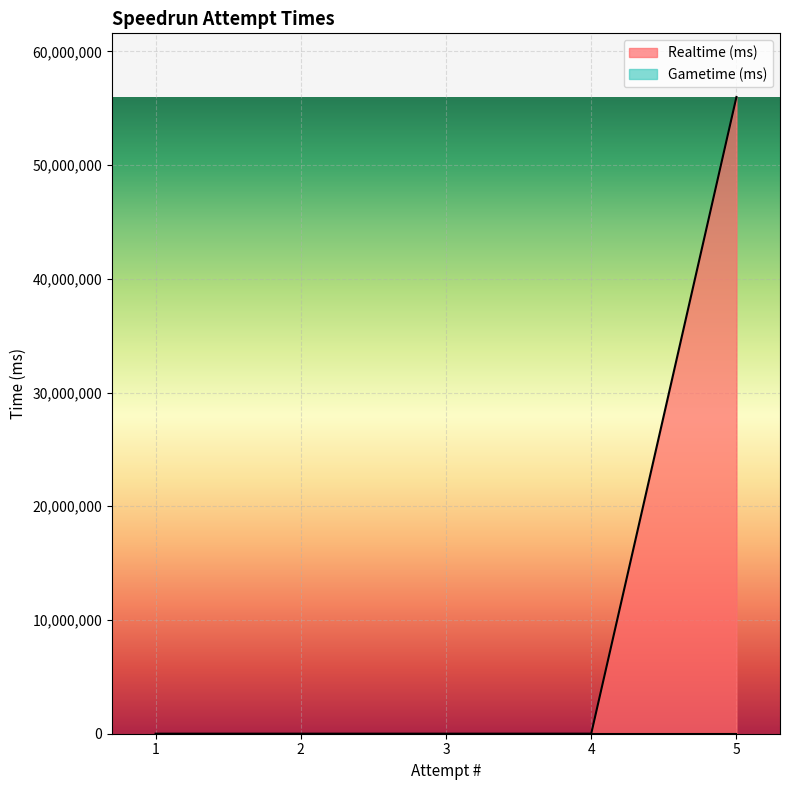

How many values are above zero?

1